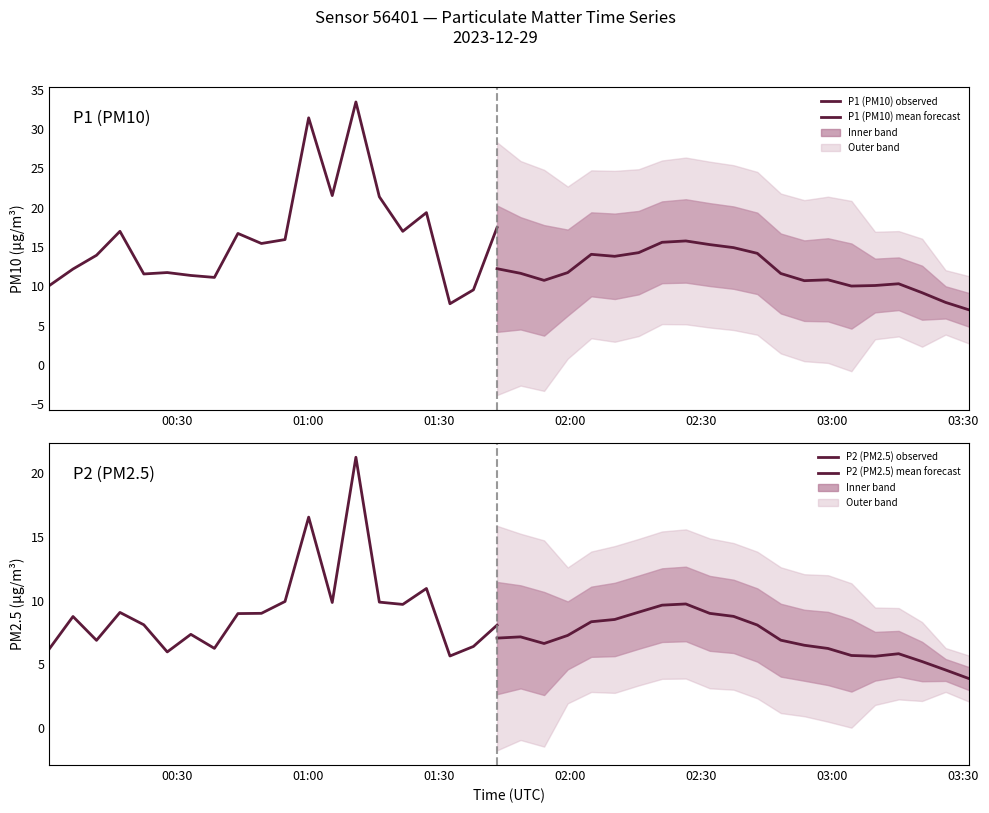

Between 2023-12-29T01:00:04 and 2023-12-29T03:15:10, which series saw the biggest shift?

P1